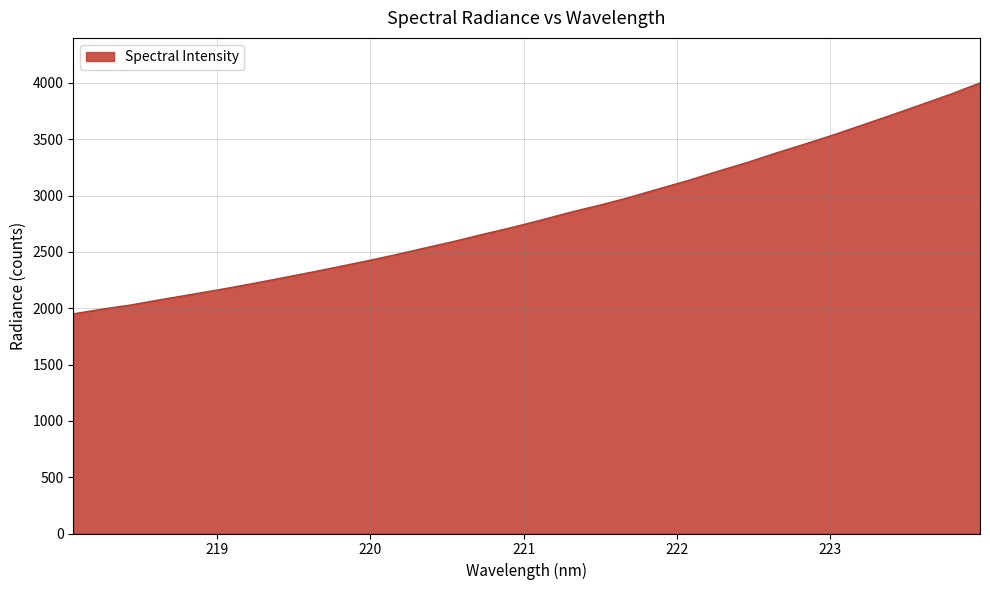

Does the chart display data point markers on the line(s)?

No